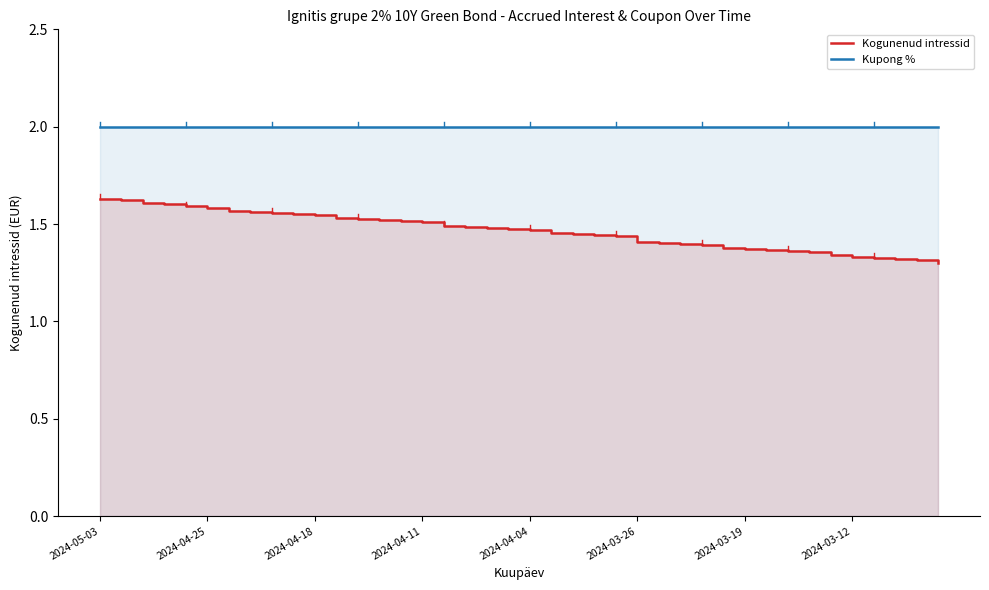

What is the maximum value for Kupong %?

2.0